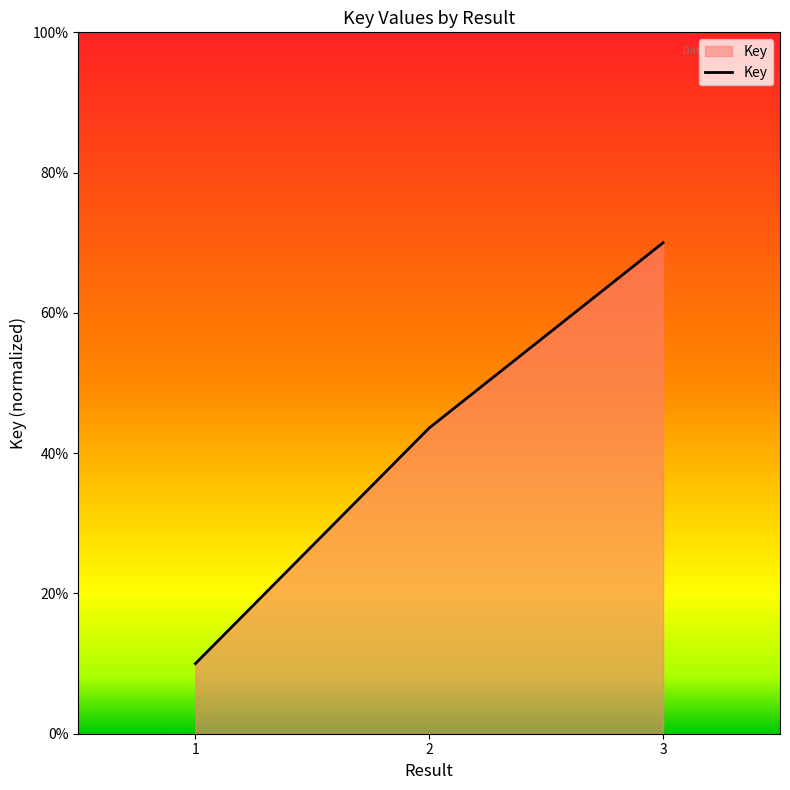

What is the average value?

41.2